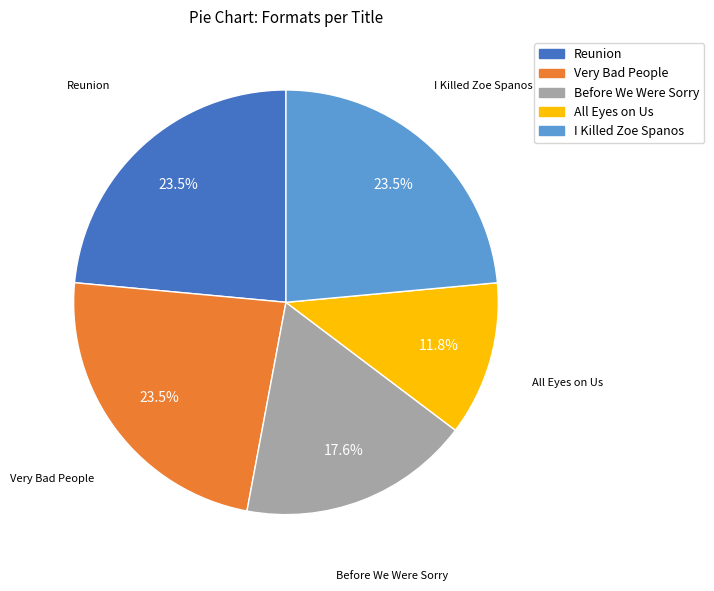

Do All Eyes on Us and Before We Were Sorry together represent more than half of the pie?

No